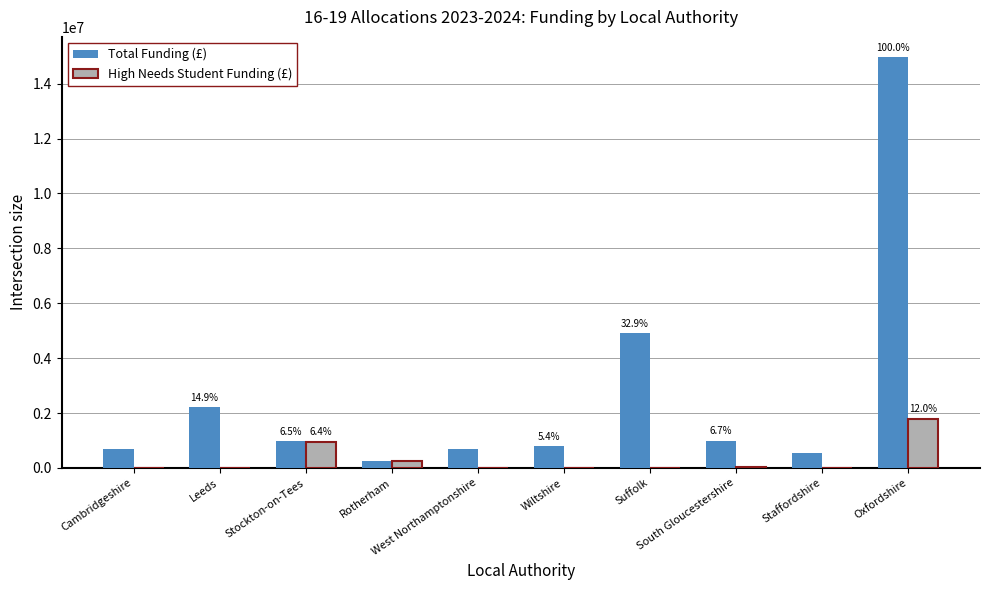

Read the High Needs Student Funding (£) value at Rotherham.

250000.0